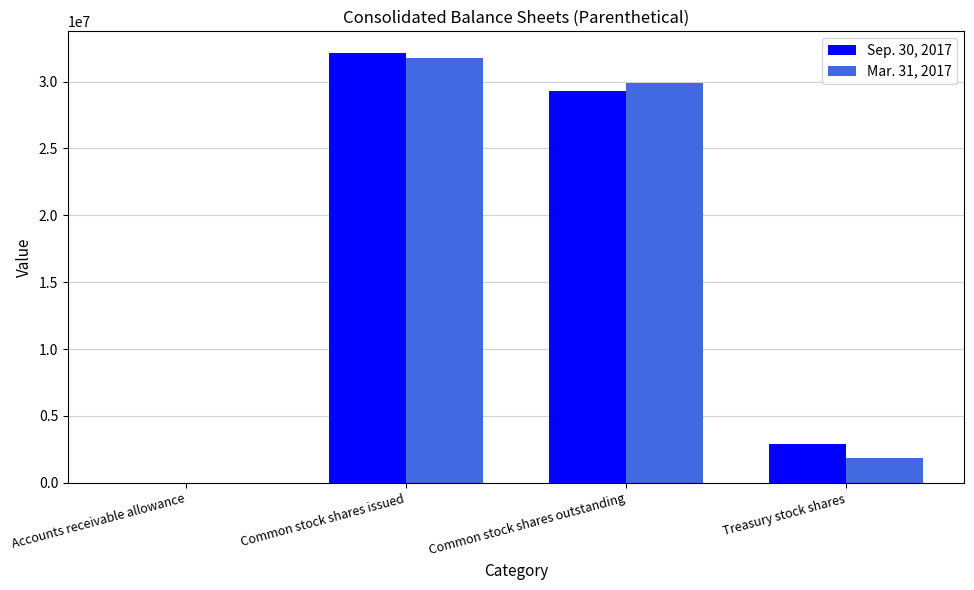

Is the value of Sep. 30, 2017 at Common stock shares outstanding greater than the value of Mar. 31, 2017 at Accounts receivable allowance?

Yes